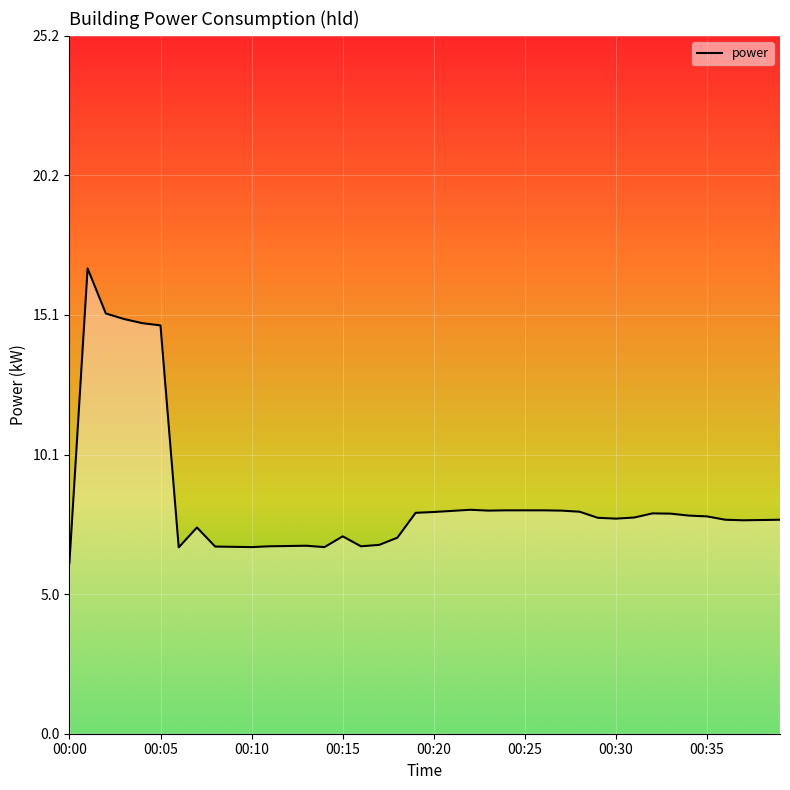

What is the greatest value displayed?

16.8